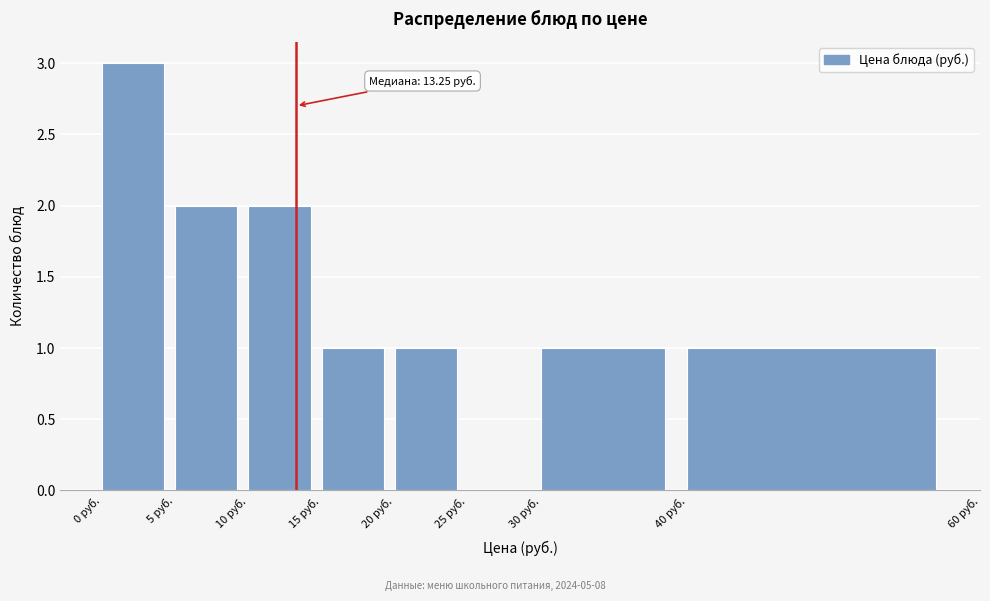

Over which range of the x-axis is the bar tallest?

0 to 5